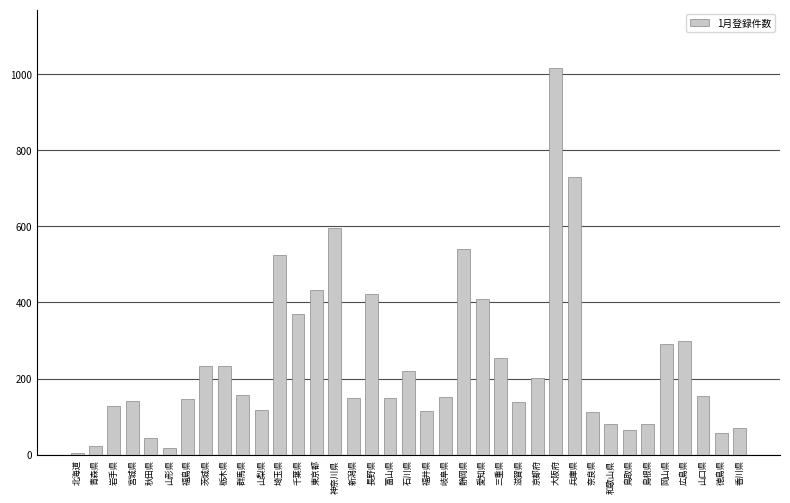

What is the label of the 15th bar from the left?

神奈川県